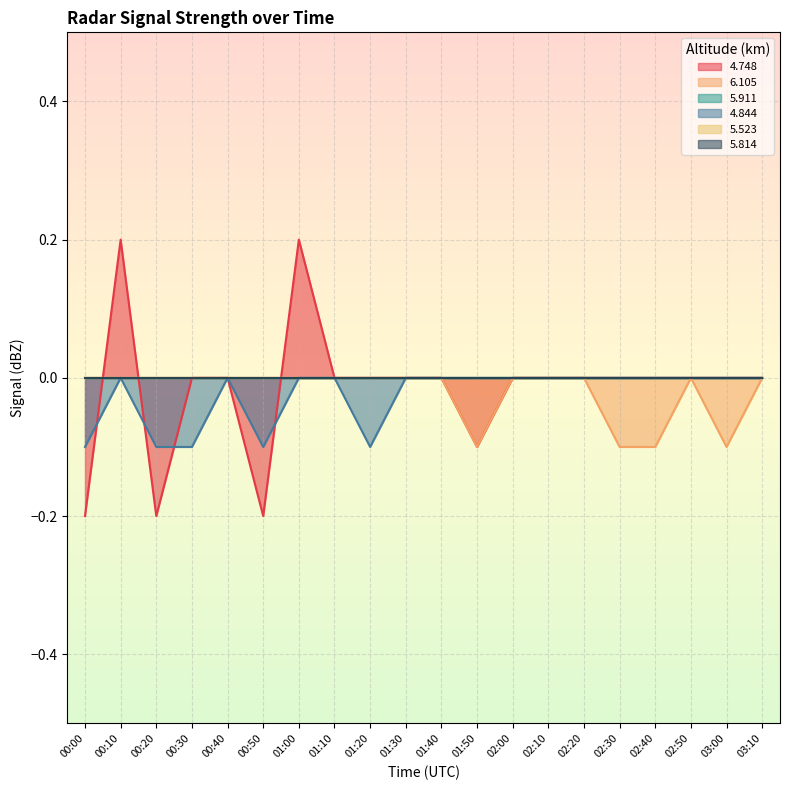

Does the chart display data point markers on the line(s)?

No